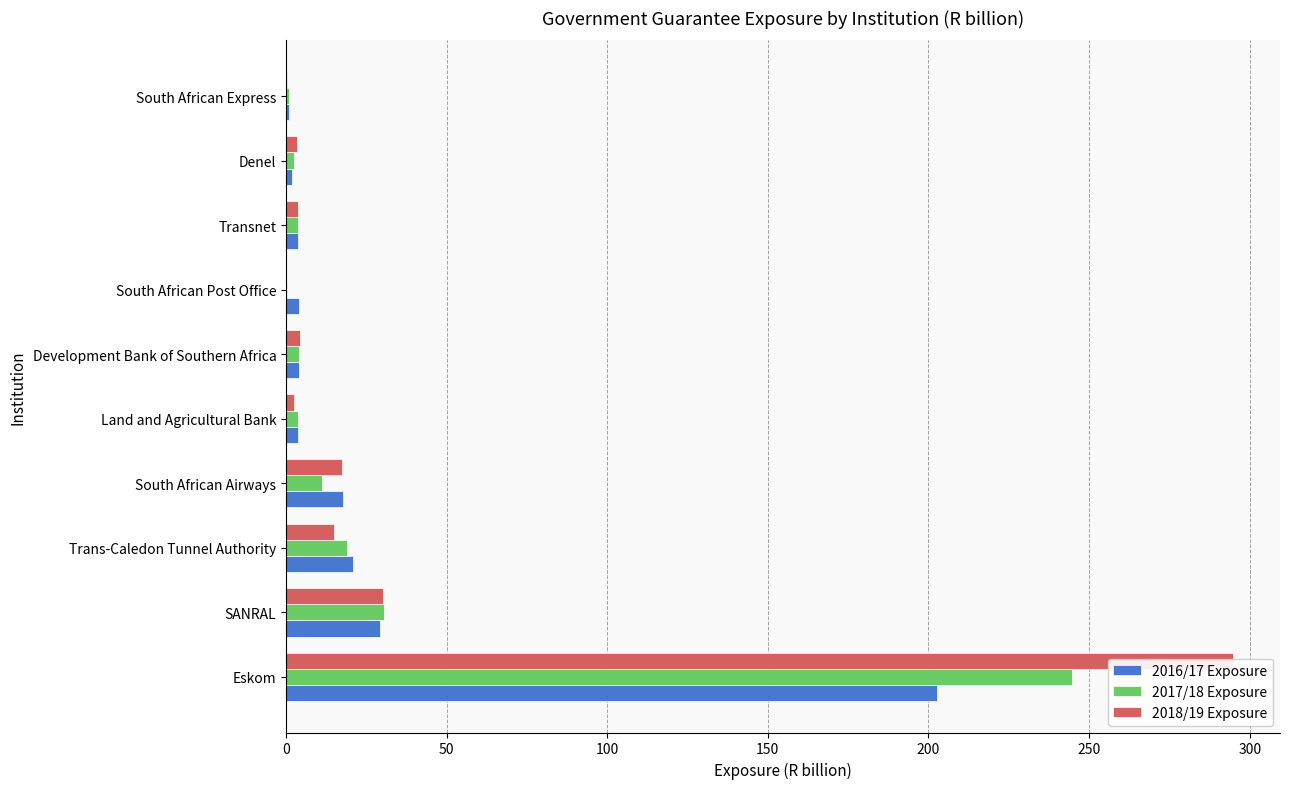

Is the value of 2018/19 Exposure at Trans-Caledon Tunnel Authority greater than the value of 2016/17 Exposure at Trans-Caledon Tunnel Authority?

No